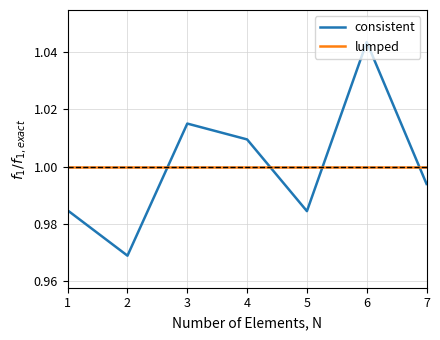

Which series changed the most between 1 and 6?

consistent